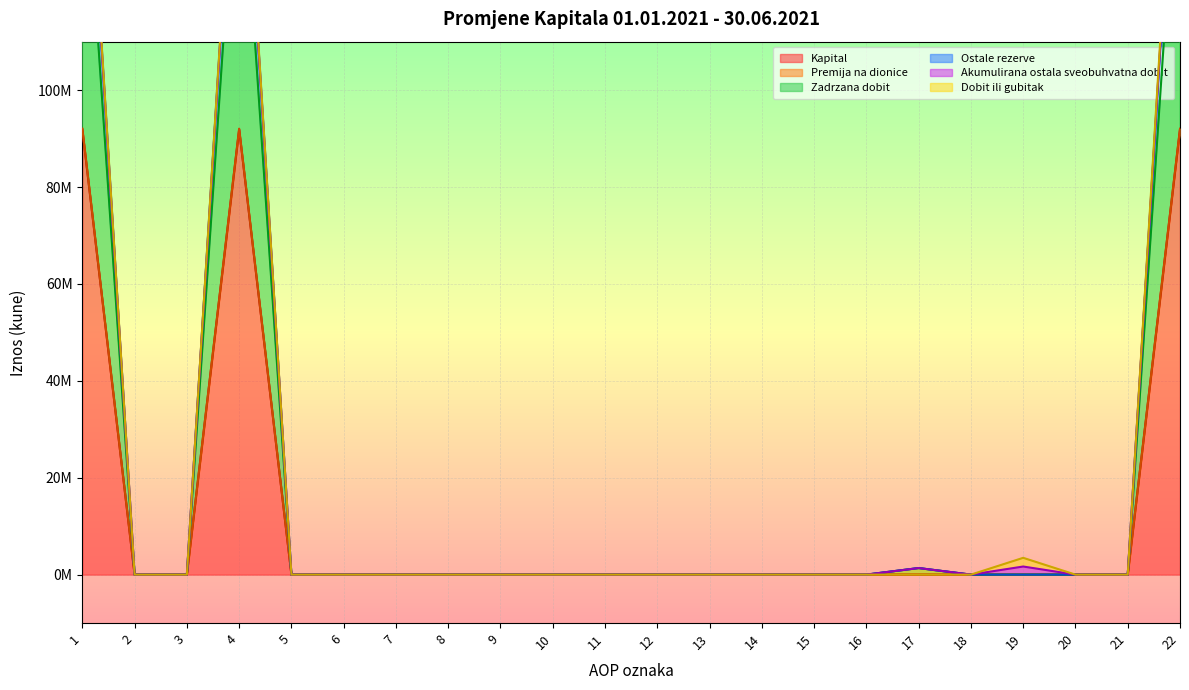

How many data points in Kapital are above 0?

3